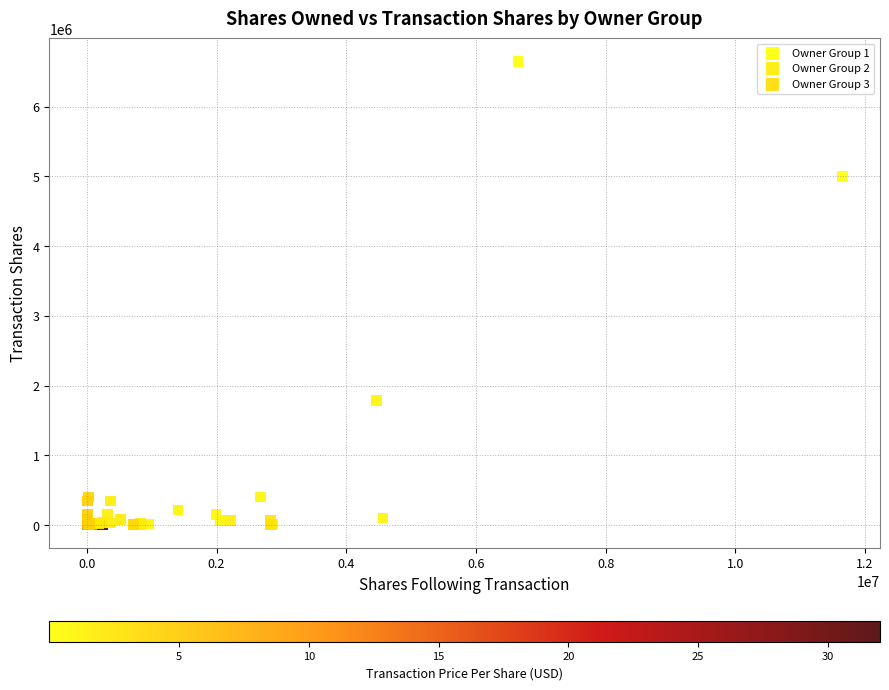

What are all the series names shown in the legend?

Owner Group 1, Owner Group 2, Owner Group 3